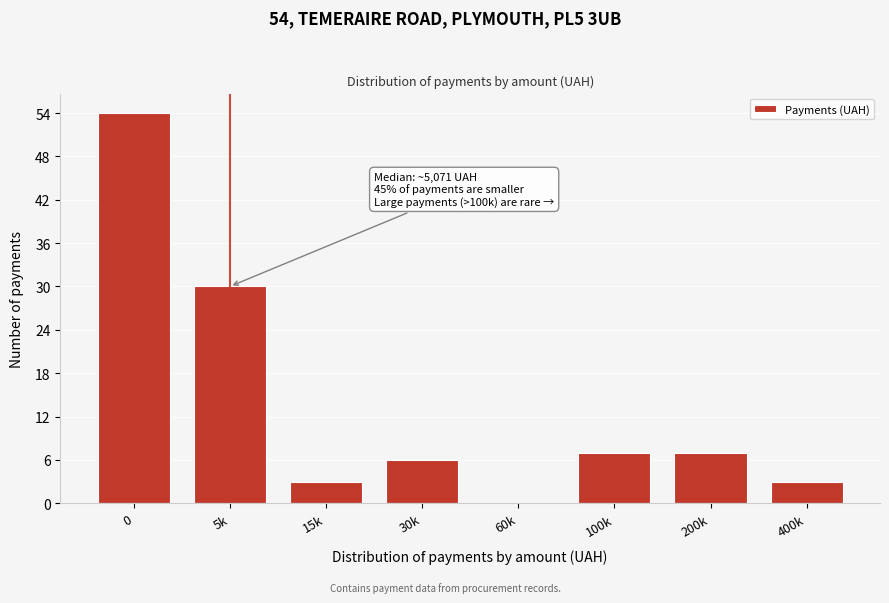

Reading left to right, list all the values displayed in this chart.

0=54	5k=30	15k=3	30k=6	60k=0	100k=7	200k=7	400k=3